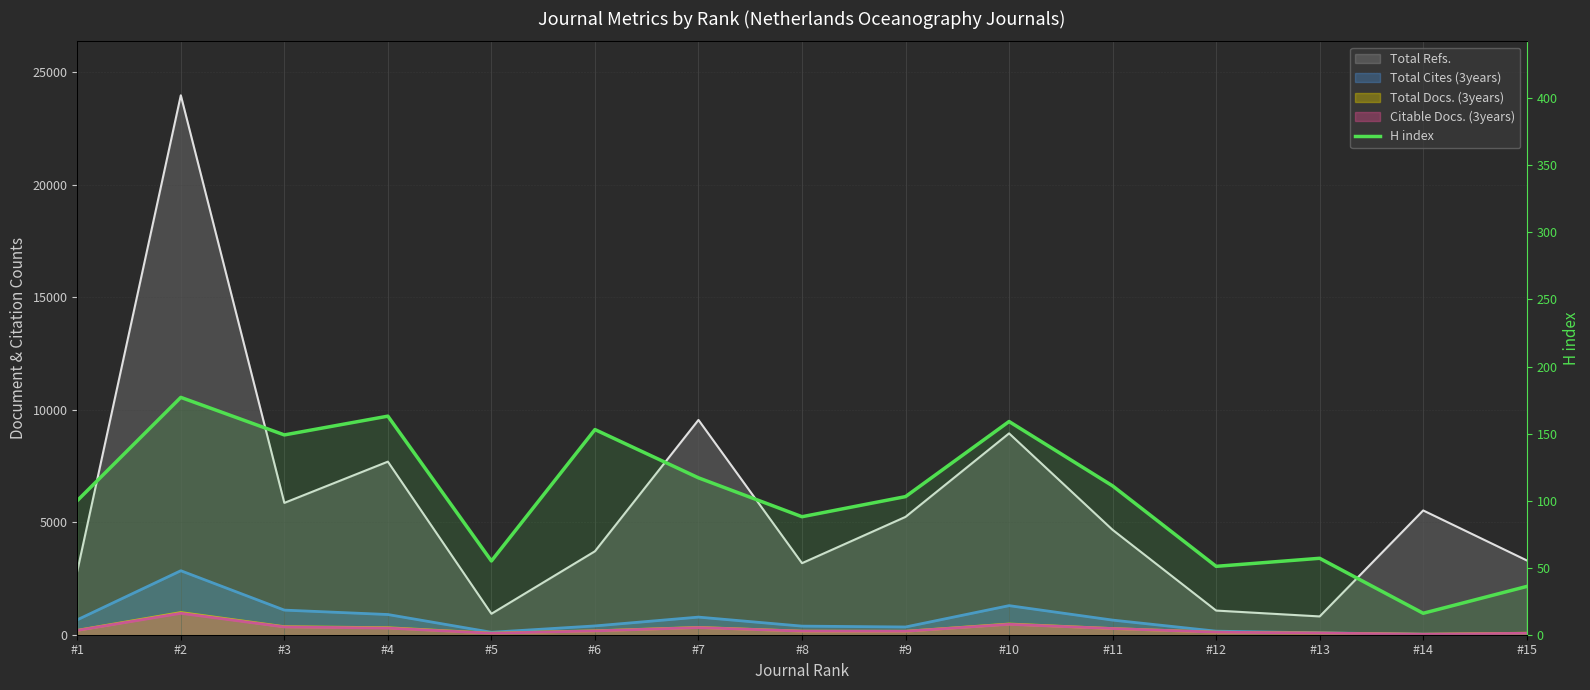

True or false: there are more than 2 points higher than both neighbors.

True